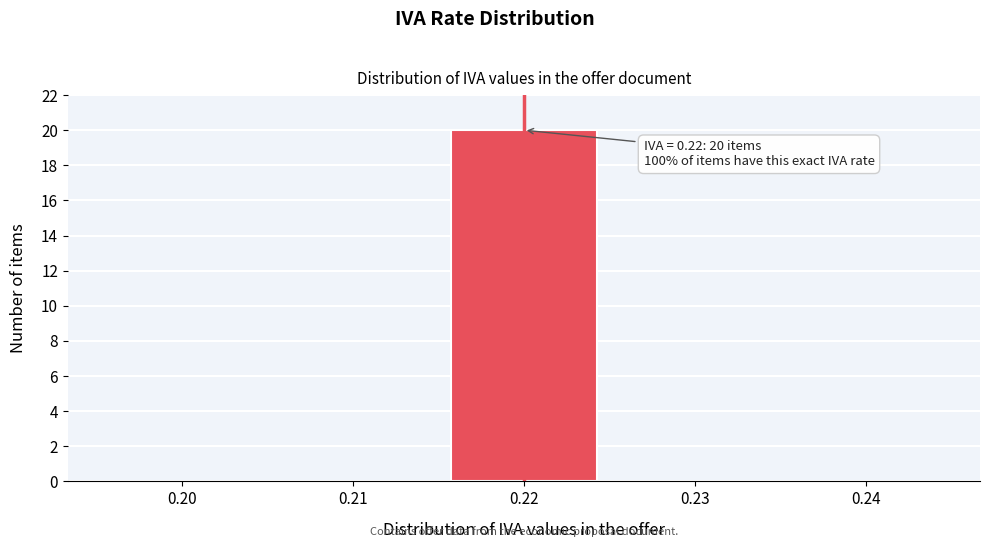

Reading right to left, transcribe all the data shown in this chart.

0.24=0	0.23=0	0.22=20	0.21=0	0.20=0